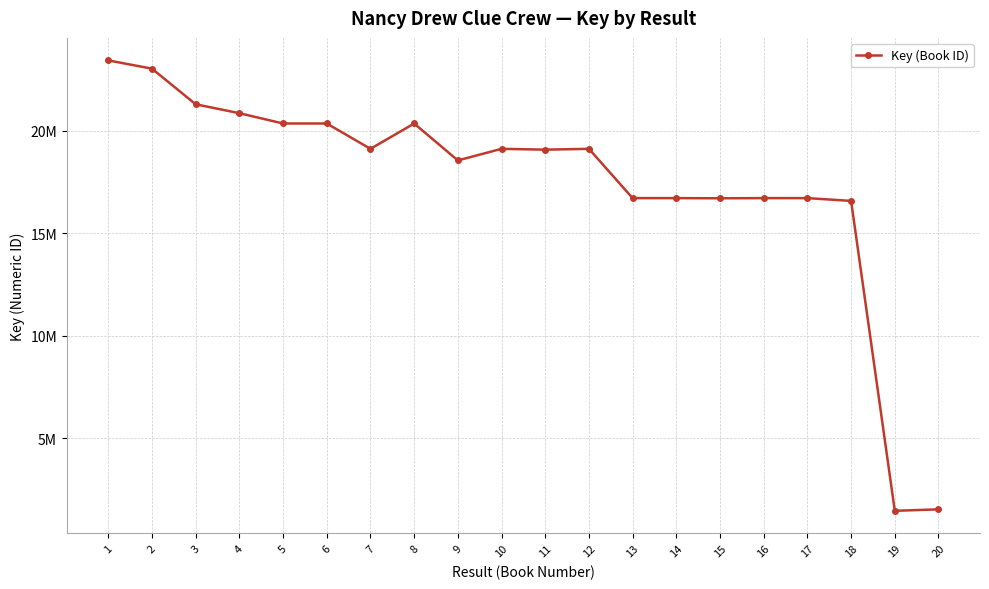

The value at 7 is 19127355. True or false?

True